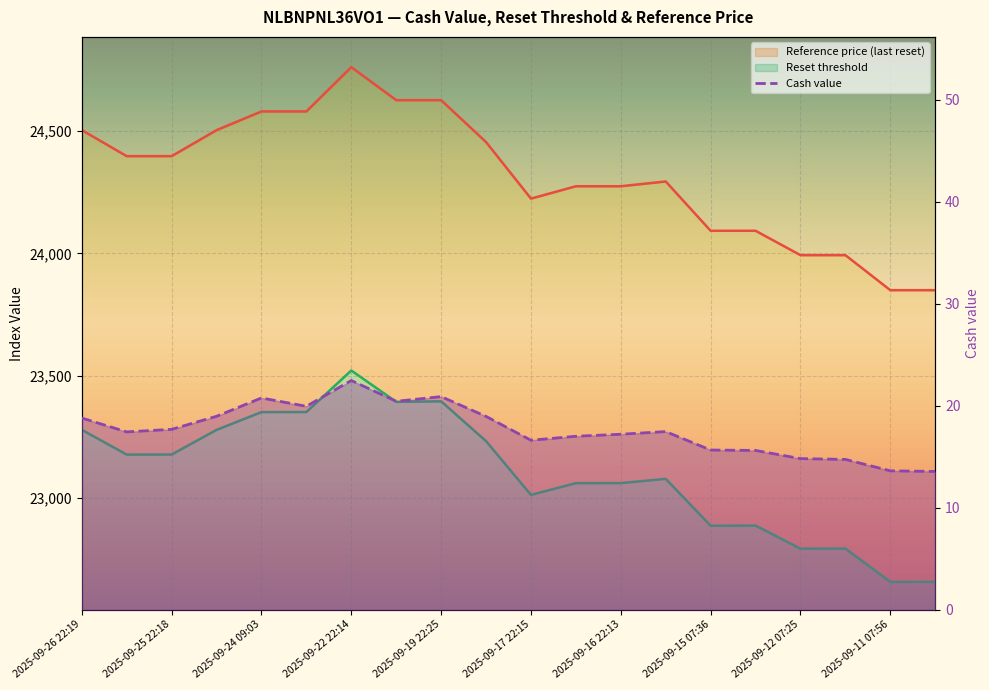

What is the difference between the Cash value values at 2025-09-17 07:49 and 2025-09-11 07:56?

3.4